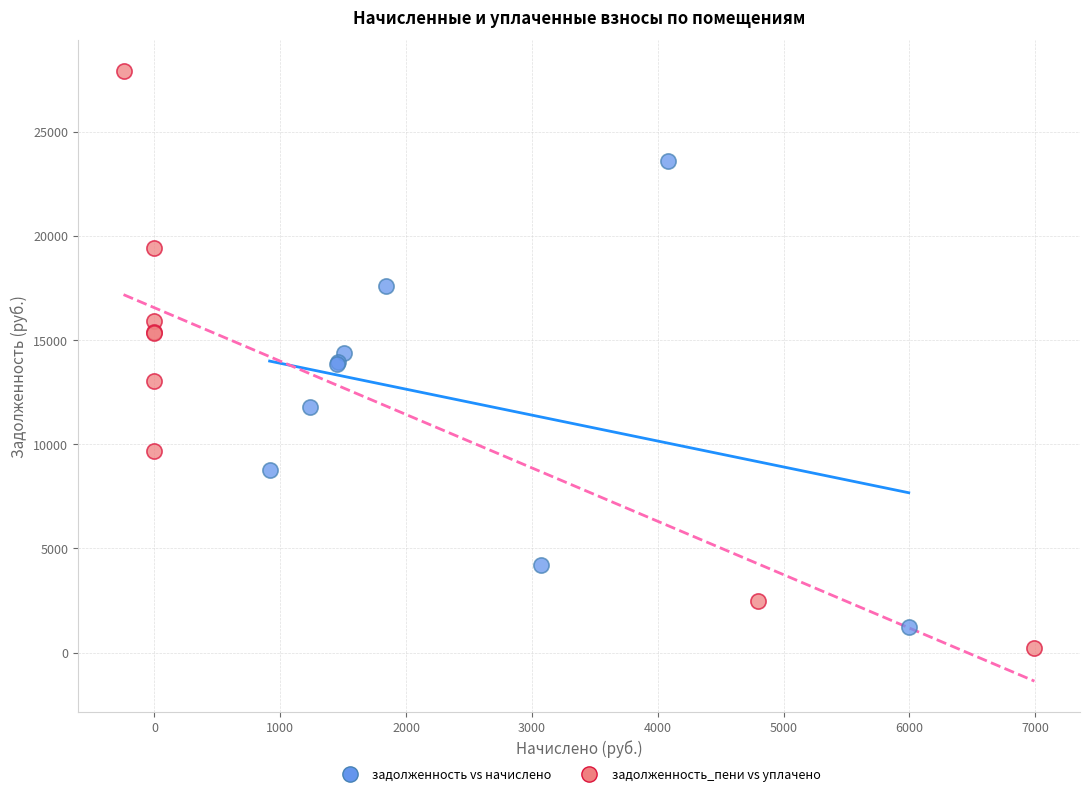

What are all the series names shown in the legend?

задолженность vs начислено, задолженность_пени vs уплачено